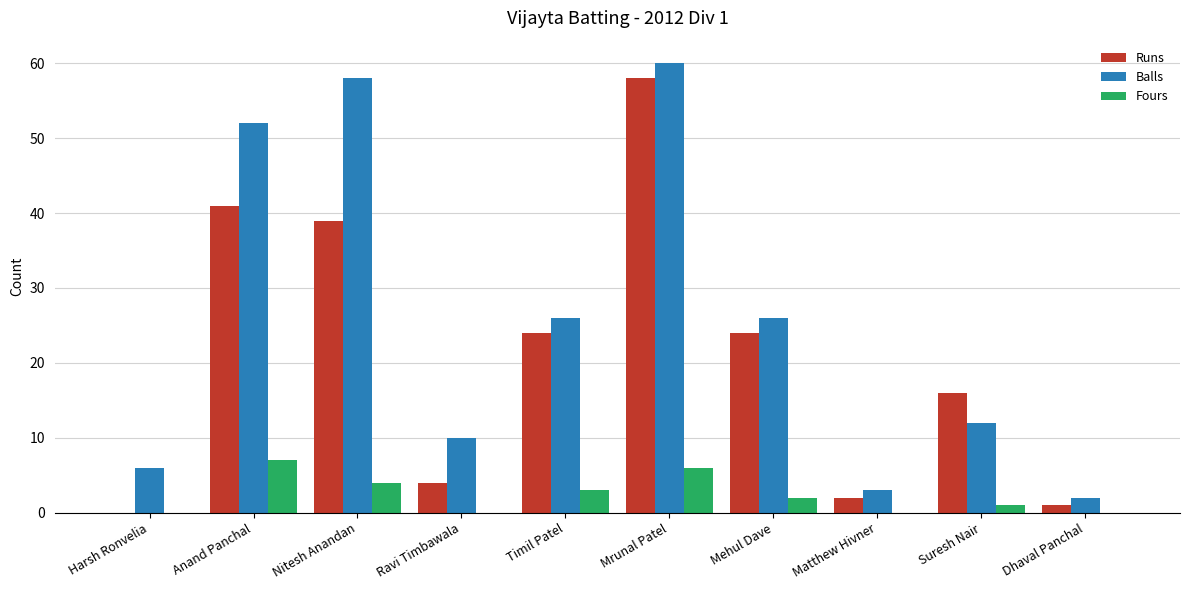

What is the total value across all series at Mehul Dave?

52